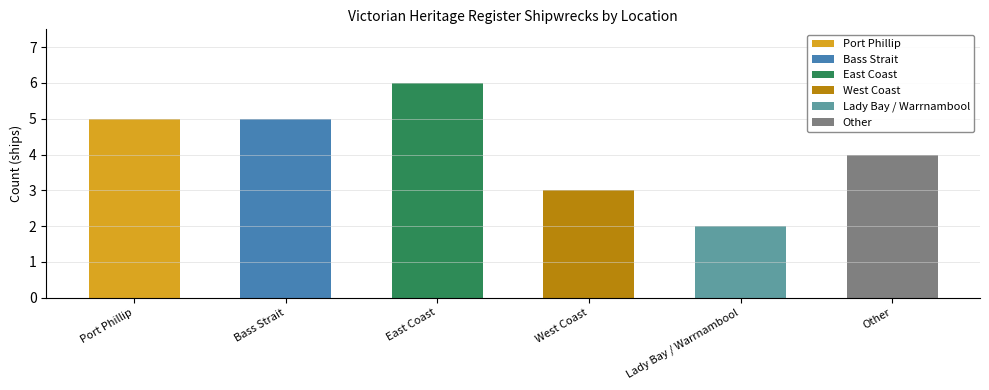

How many values are between 3 and 5?

4